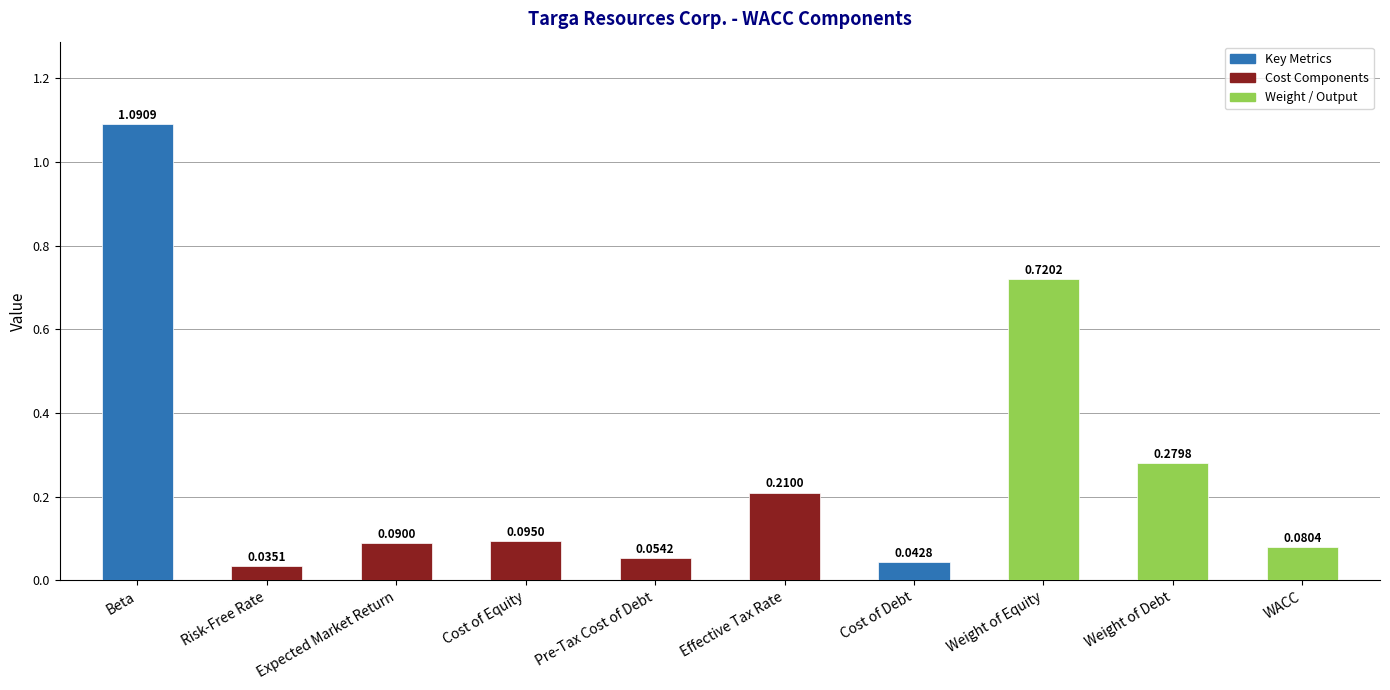

At which label is the value closest to 0?

Risk-Free Rate